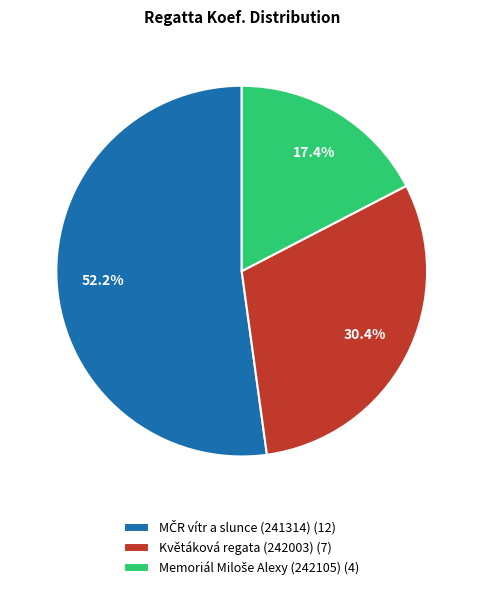

Is there a majority slice in this chart?

Yes